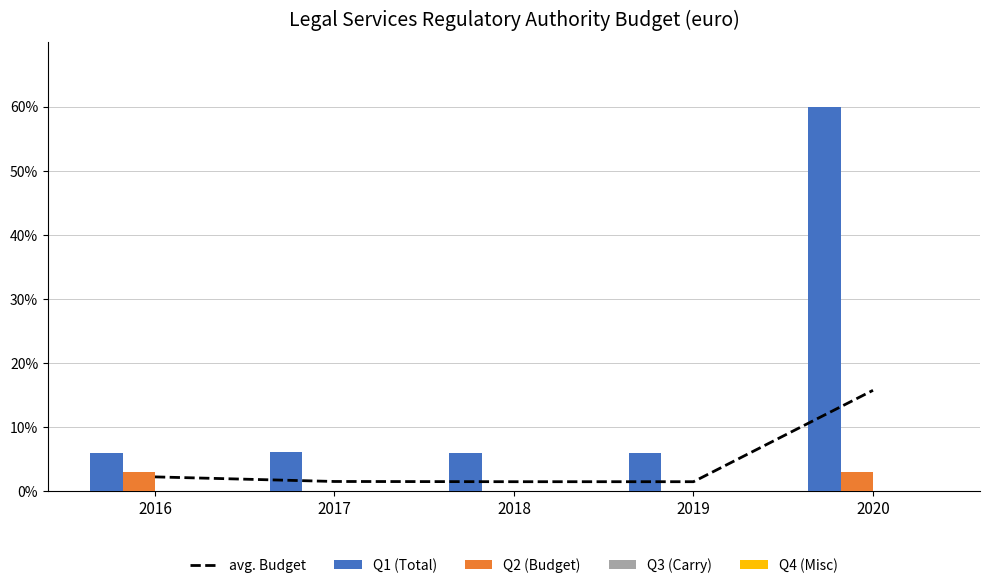

At which label is avg. Budget closest to 8?

2016